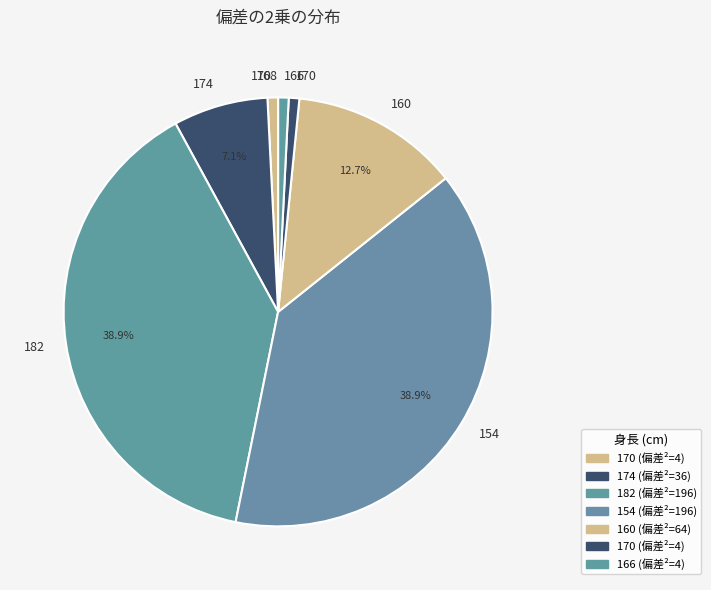

How many segments does this pie chart have?

8